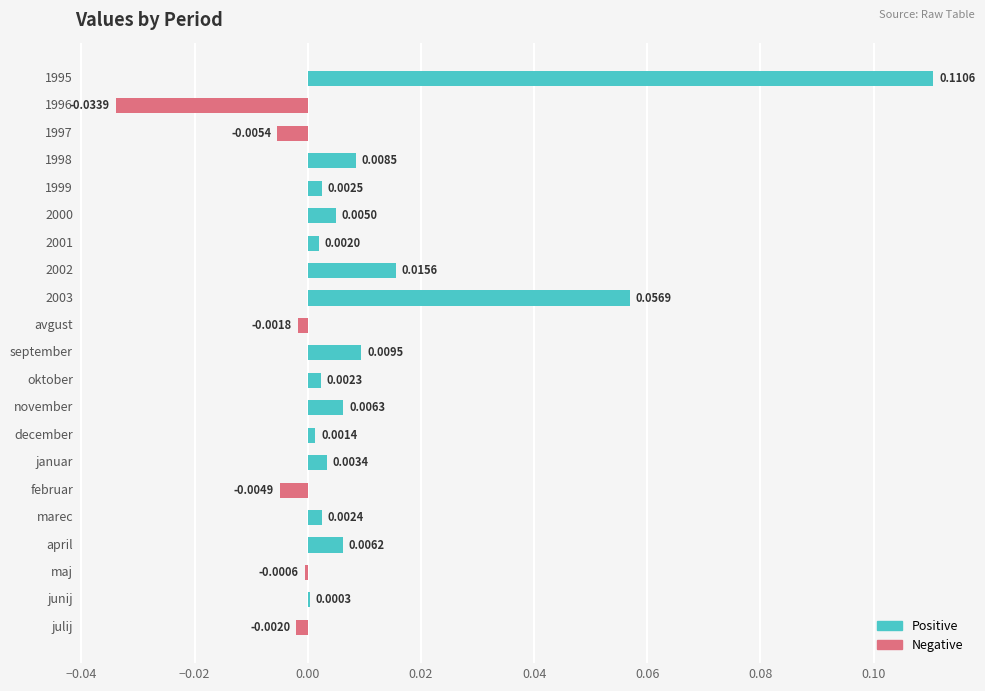

Are the bars horizontal?

Yes